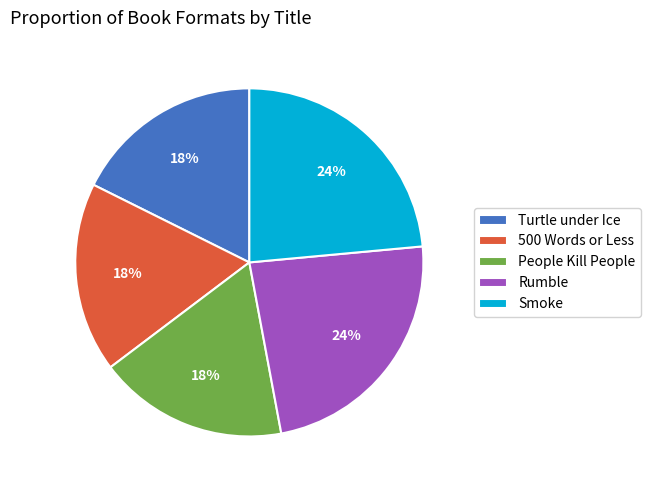

To the nearest percent, what percentage of the pie is People Kill People?

18%